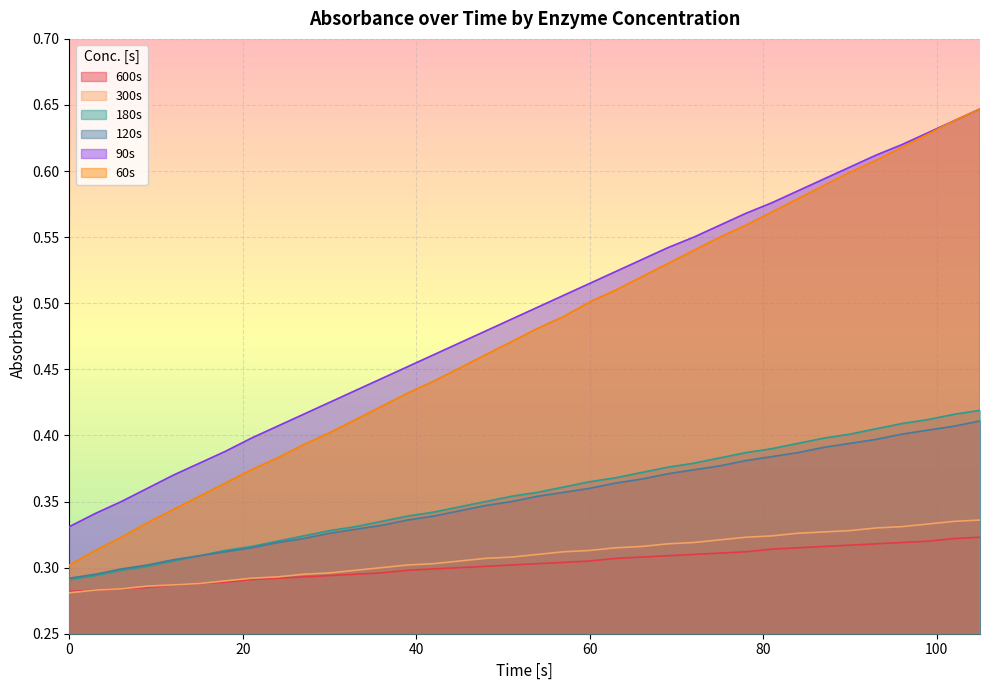

Rank the series by their maximum value, from lowest to highest.

600s, 300s, 120s, 180s, 90s, 60s